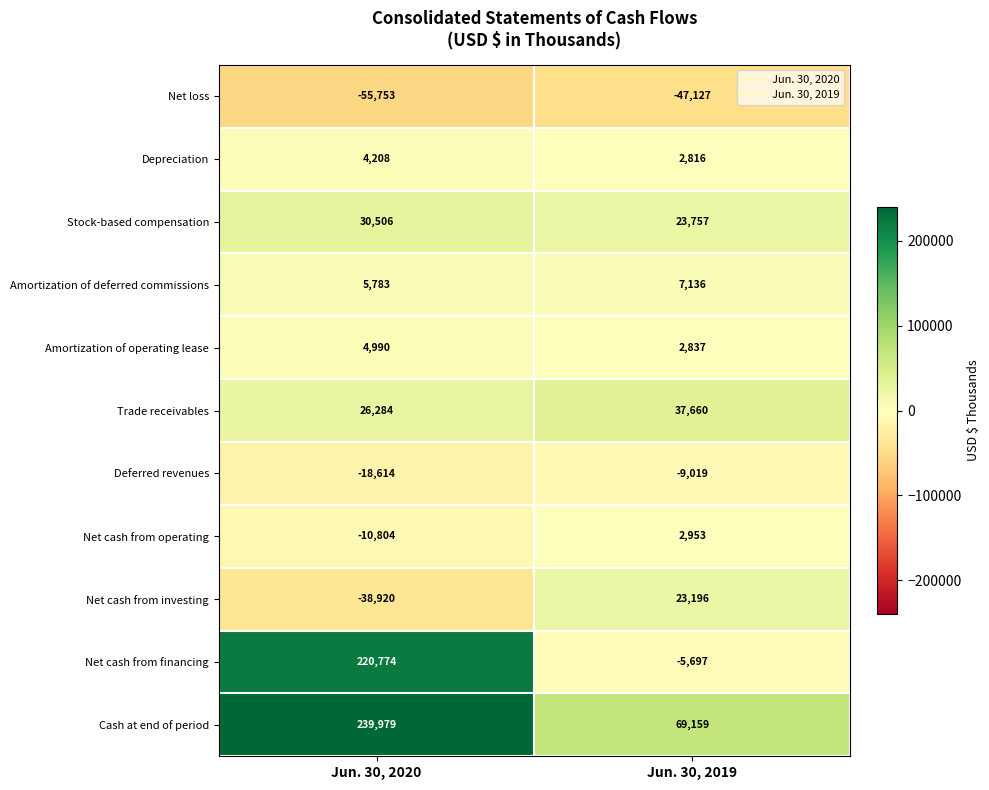

What is the difference between the maximum and minimum values in the Amortization of deferred commissions series?

1353